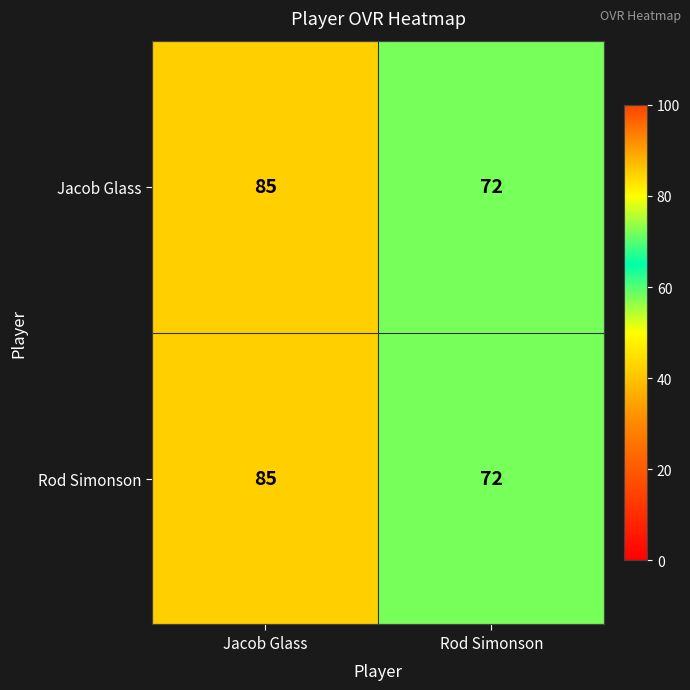

What is the total value across all series at Rod Simonson?

144